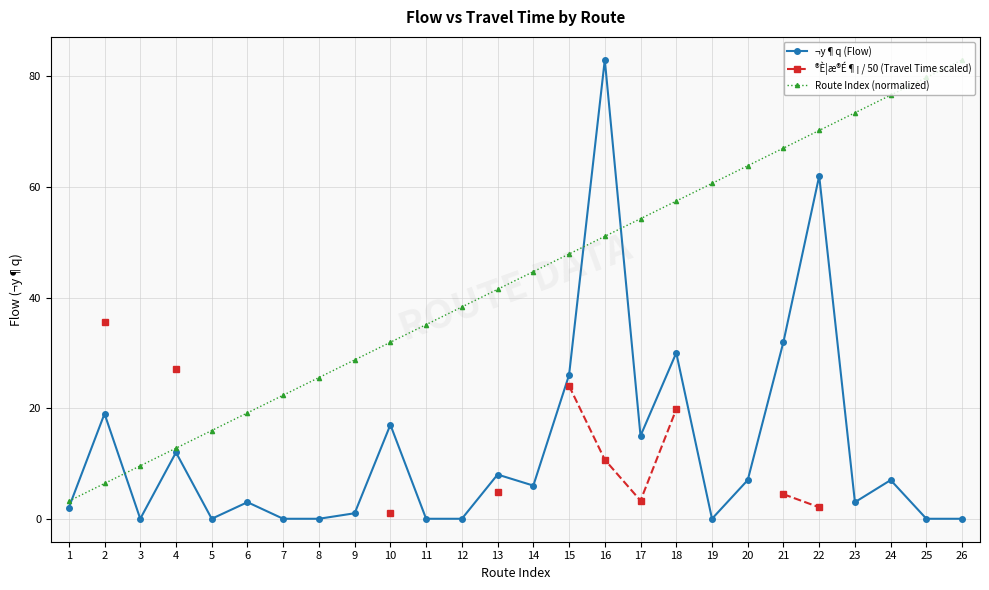

What is the difference between the Route Index (normalized) values at 1 and 13?

38.3